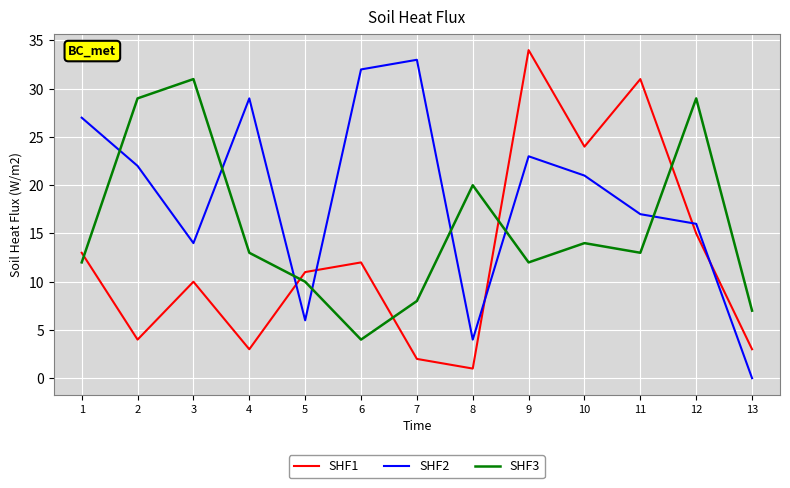

List the series in order of their peak value, lowest first.

SHF3, SHF2, SHF1